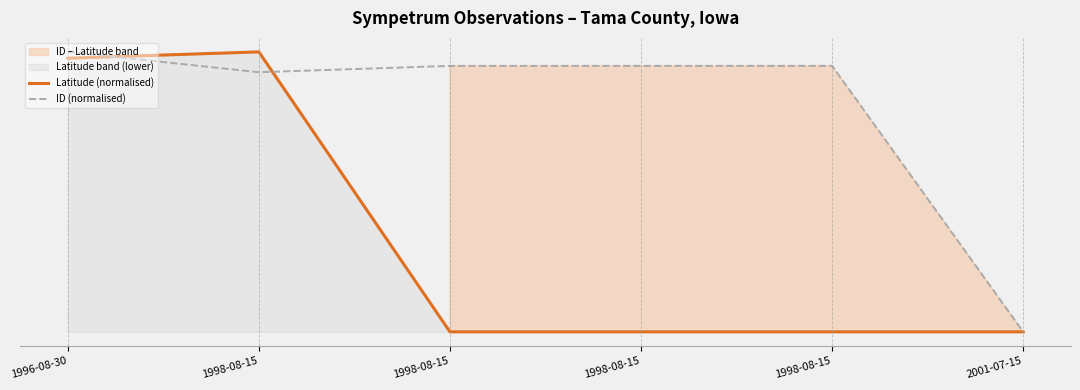

How many values in Latitude (normalised) are above zero?

2